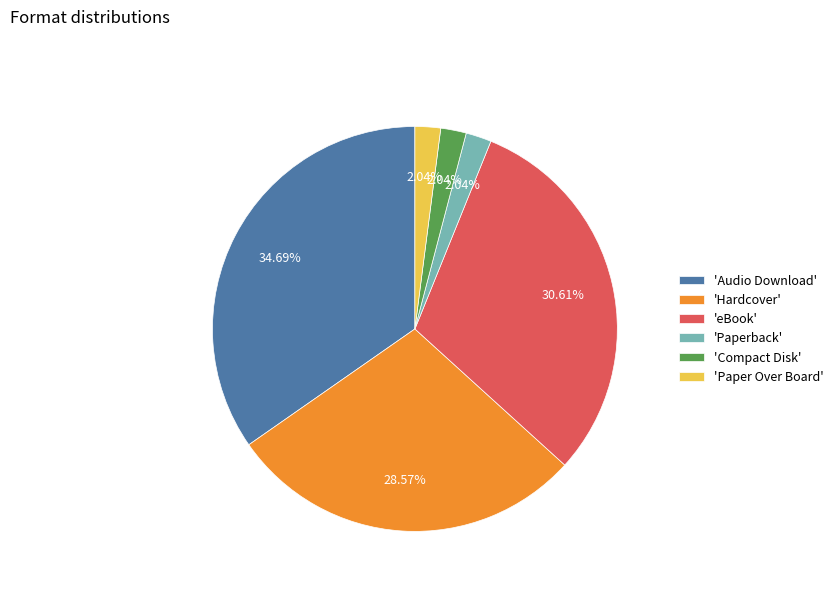

Is 'eBook' the majority of the pie?

No